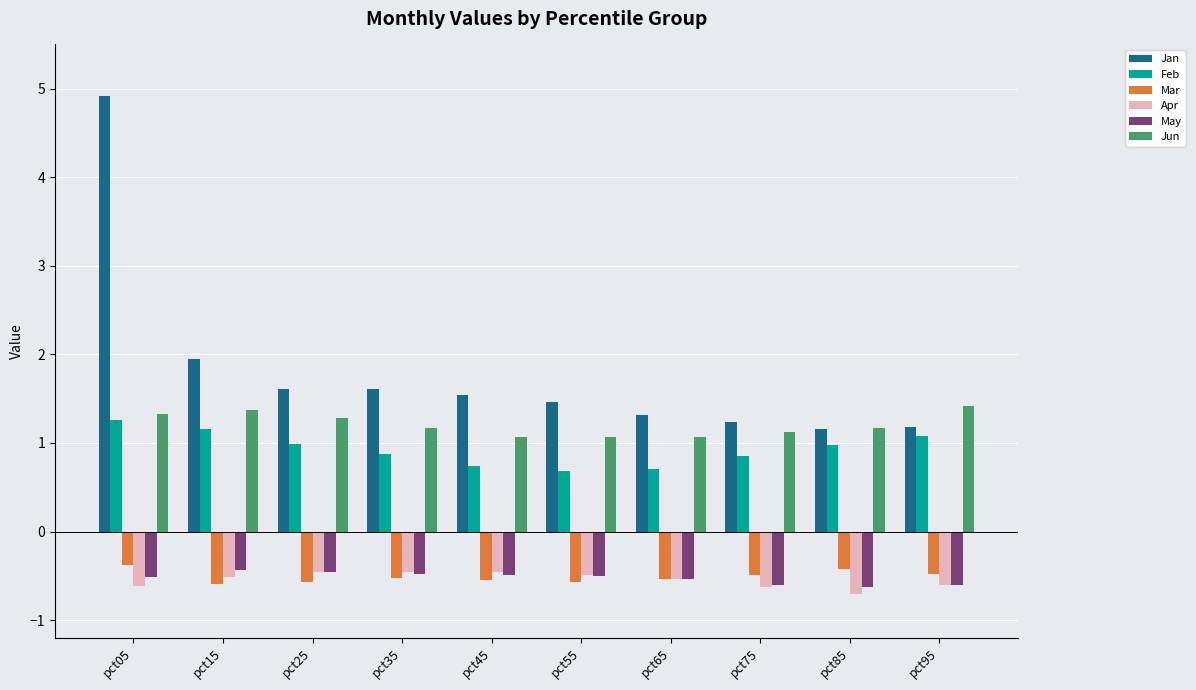

Which series has the largest range (max minus min)?

Jan